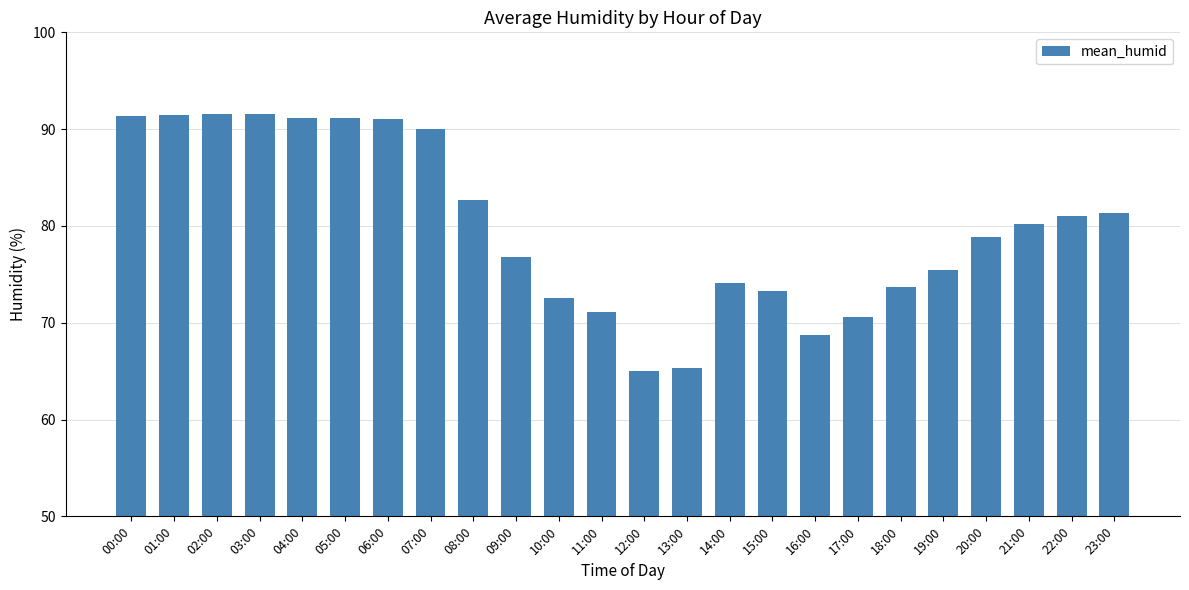

The chart shows a value of 73.7 at 18:00. True or false?

True